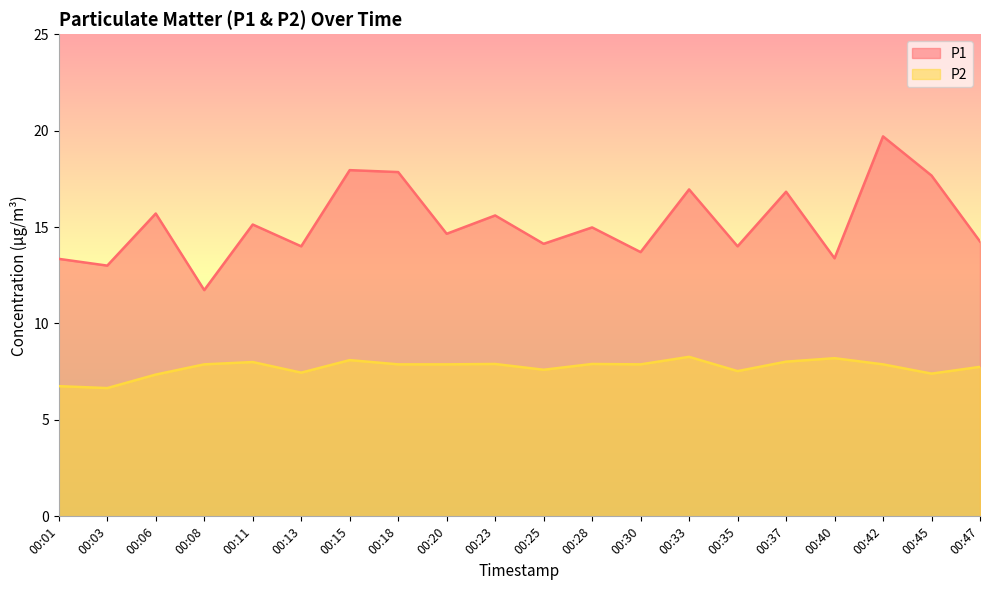

Which series has the largest total across all categories?

P1